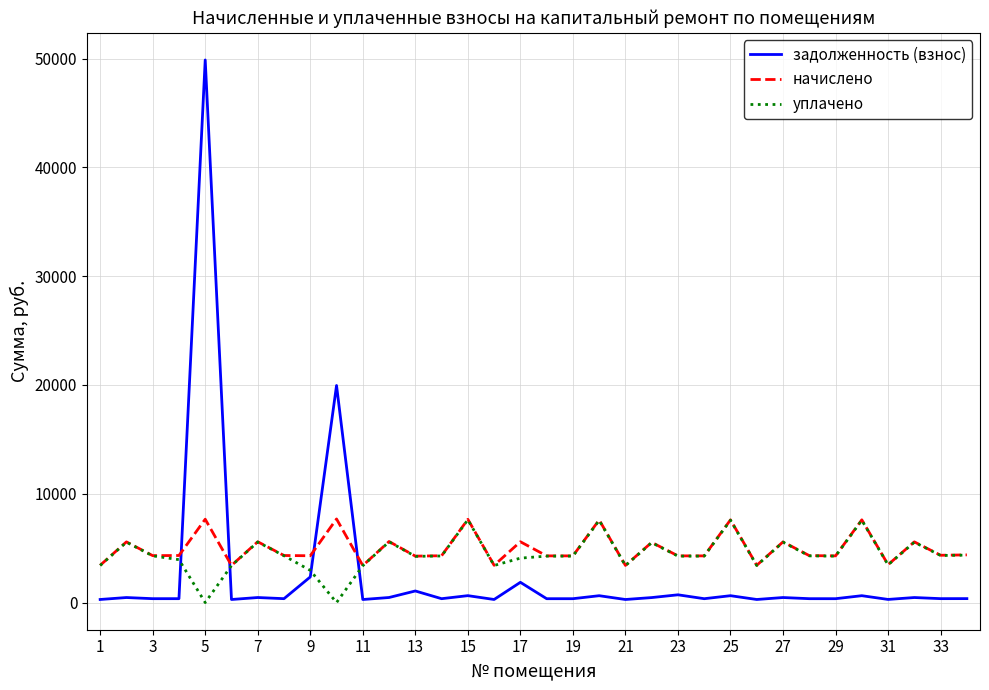

Which series has the widest spread of values?

задолженность (взнос)